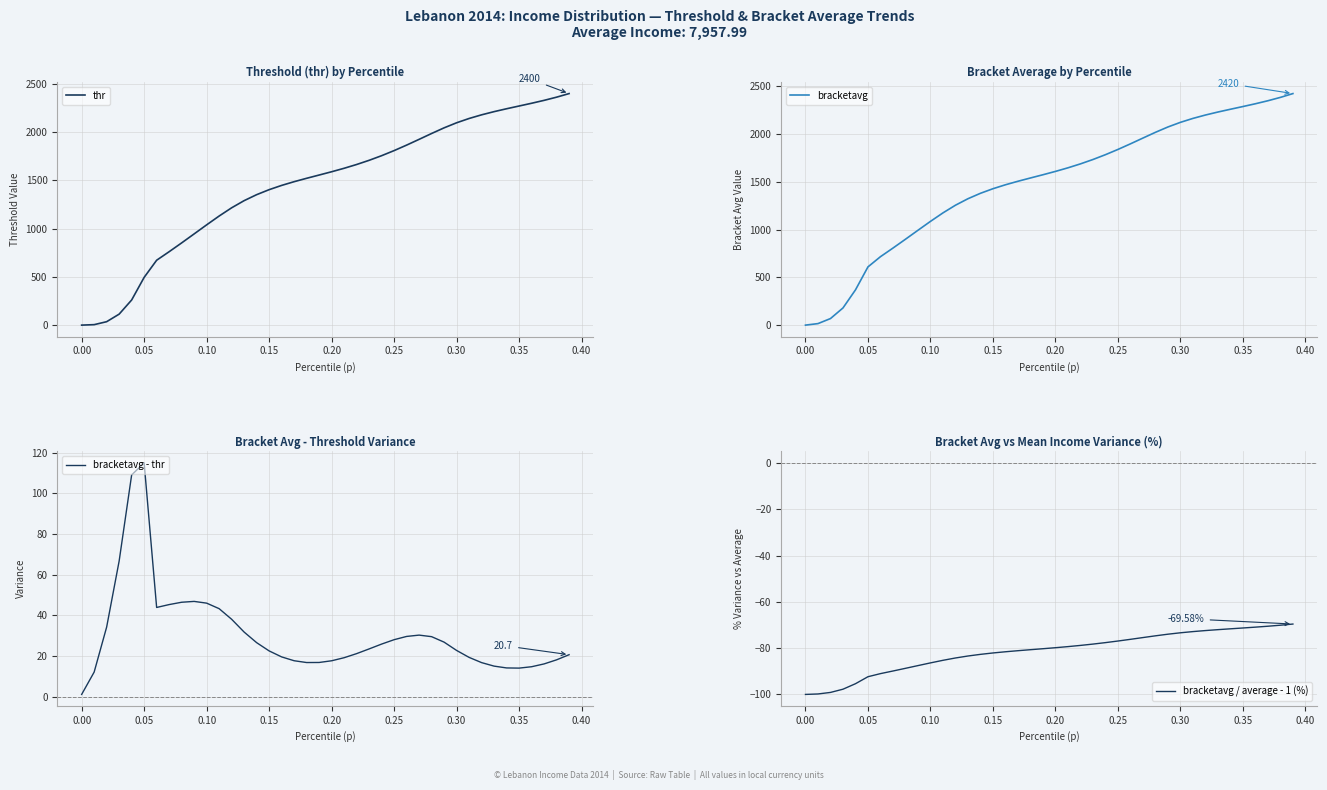

How many values in the bracketavg - thr series are below 23?

20